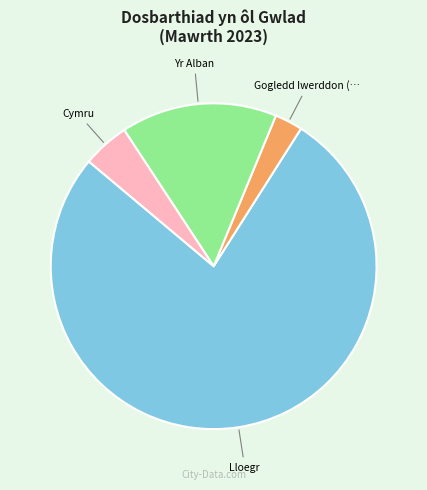

Is there any slice that represents more than half of the pie?

Yes